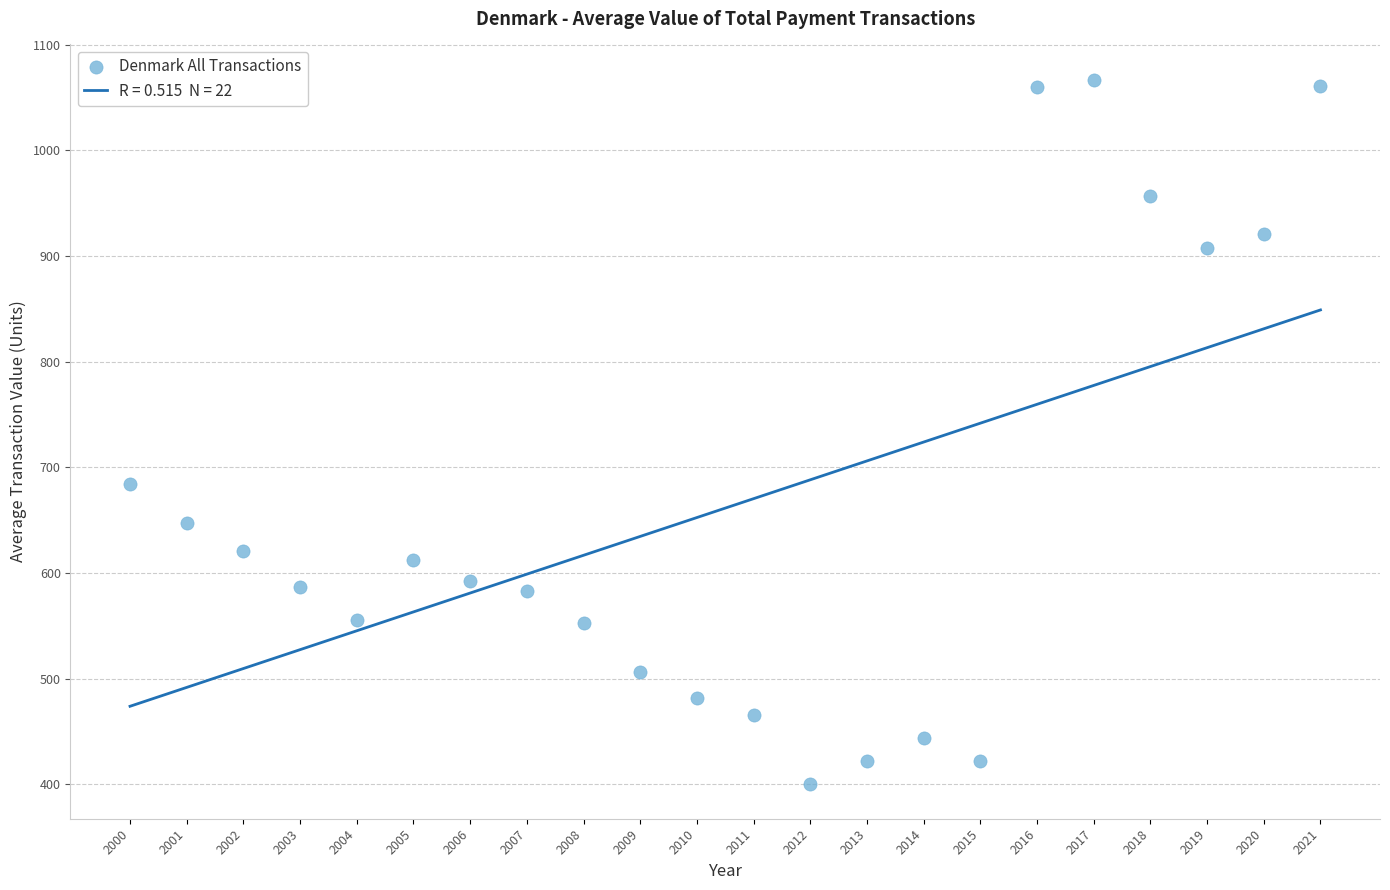

What Y value in the scatter plot is closest to 733?

684.3